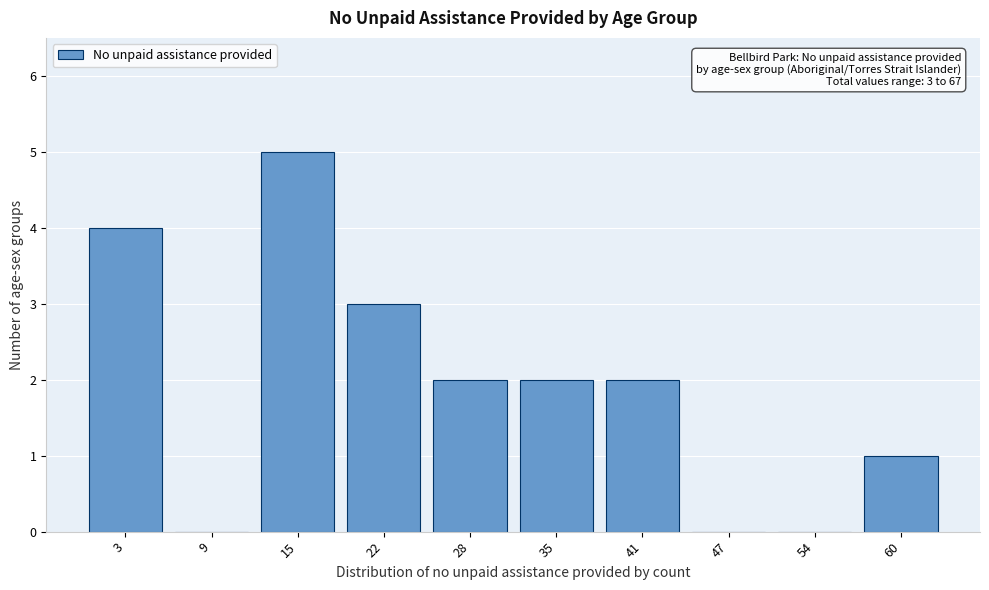

Reading left to right, transcribe all the data shown in this chart.

3=4	9=0	15=5	22=3	28=2	35=2	41=2	47=0	54=0	60=1